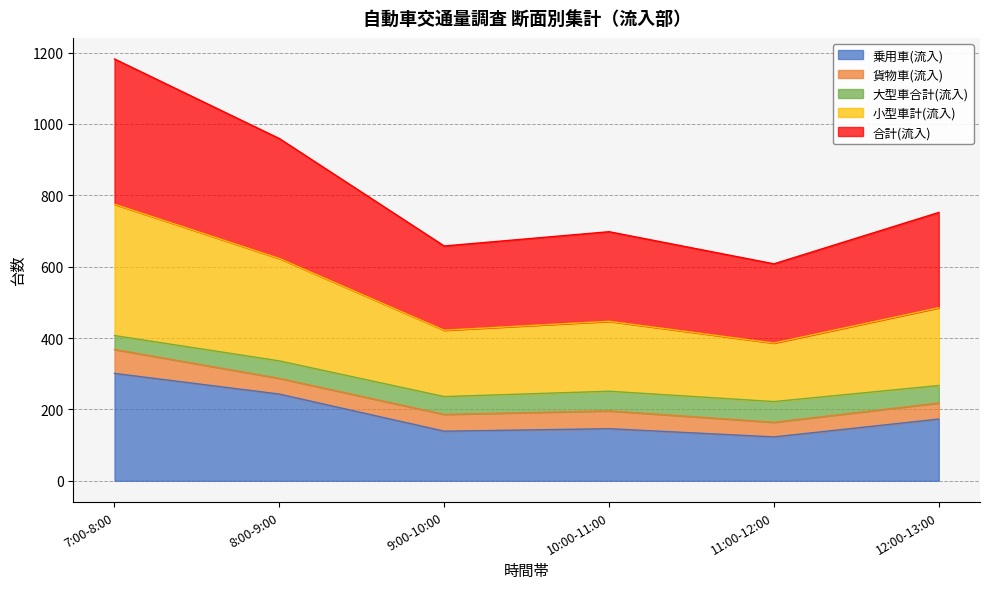

Between 7:00-8:00 and 10:00-11:00, which series saw the biggest shift?

小型車計(流入)